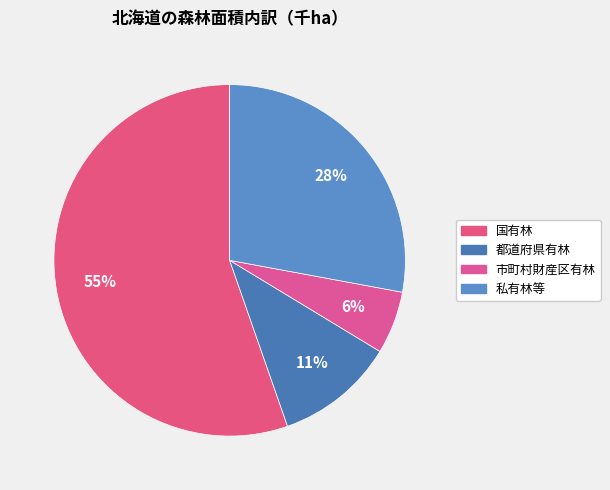

Combined, do 私有林等 and 市町村財産区有林 account for over 50%?

No